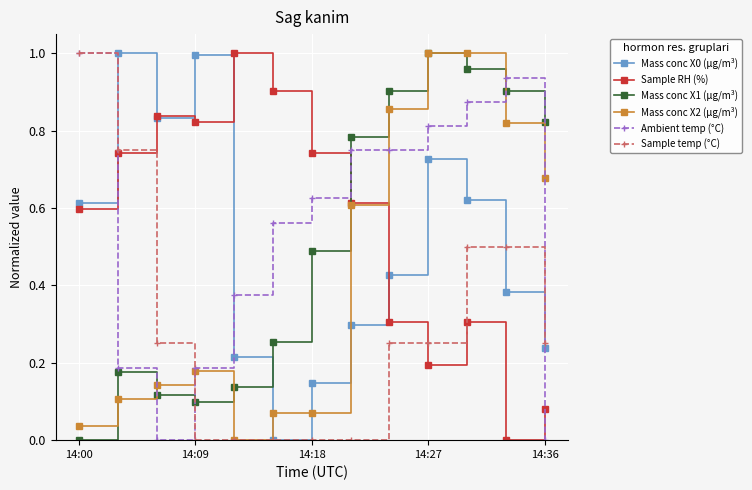

True or false: Mass conc X1 (μg/m³) has more than 1 interior local peaks.

True